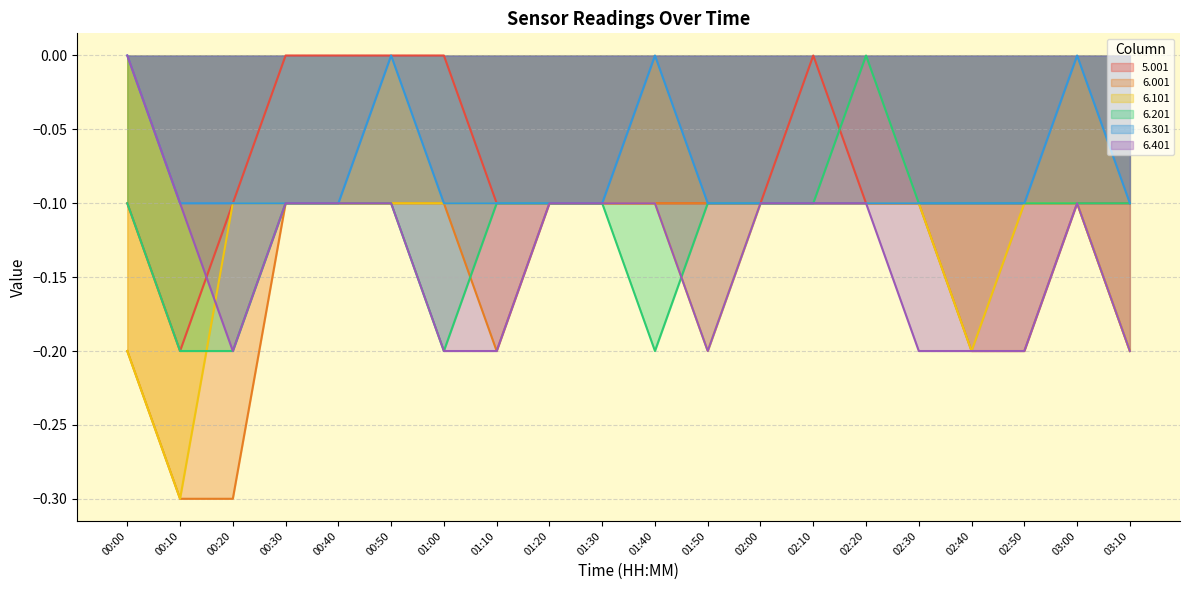

In 6.201, how many points are lower than both neighbors (excluding endpoints)?

2